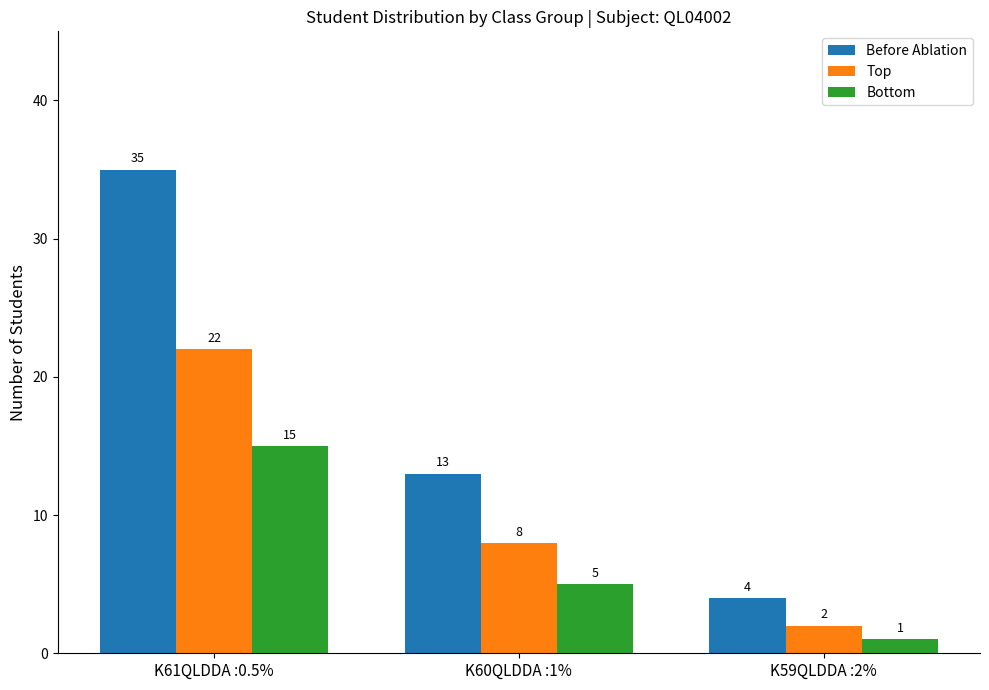

What is the value of the Before Ablation bar at the 2nd from the left?

13